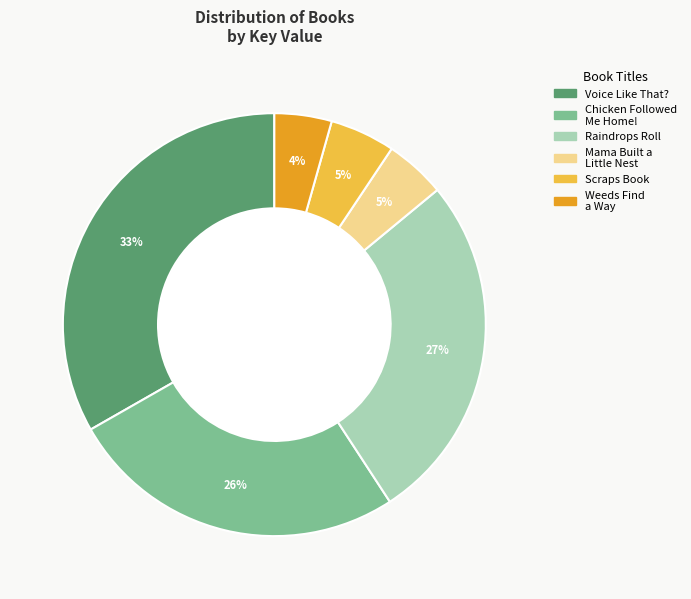

Is there any slice that represents more than half of the pie?

No